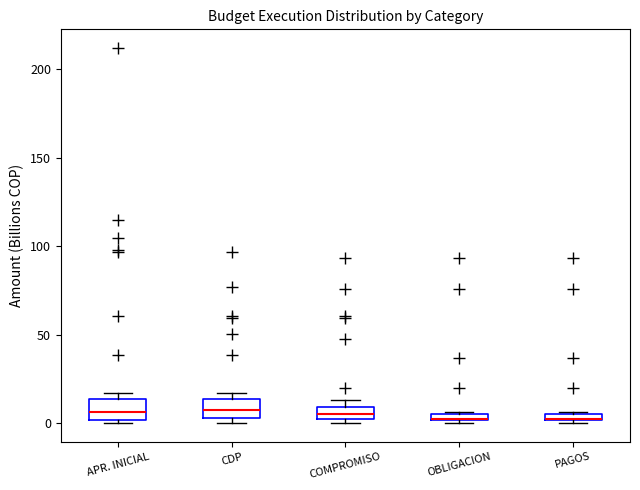

Where is the upper edge of the box for CDP on the y-axis? The values are not printed on the chart, so give them approximately, as read against the axis.

15